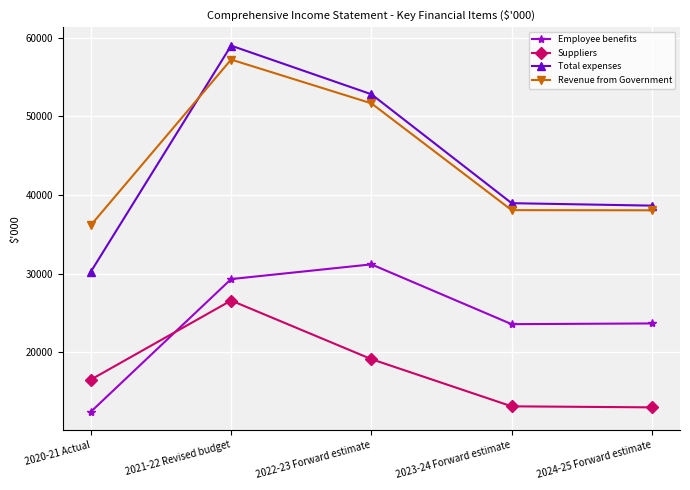

What is the average value of the Employee benefits series?

24033